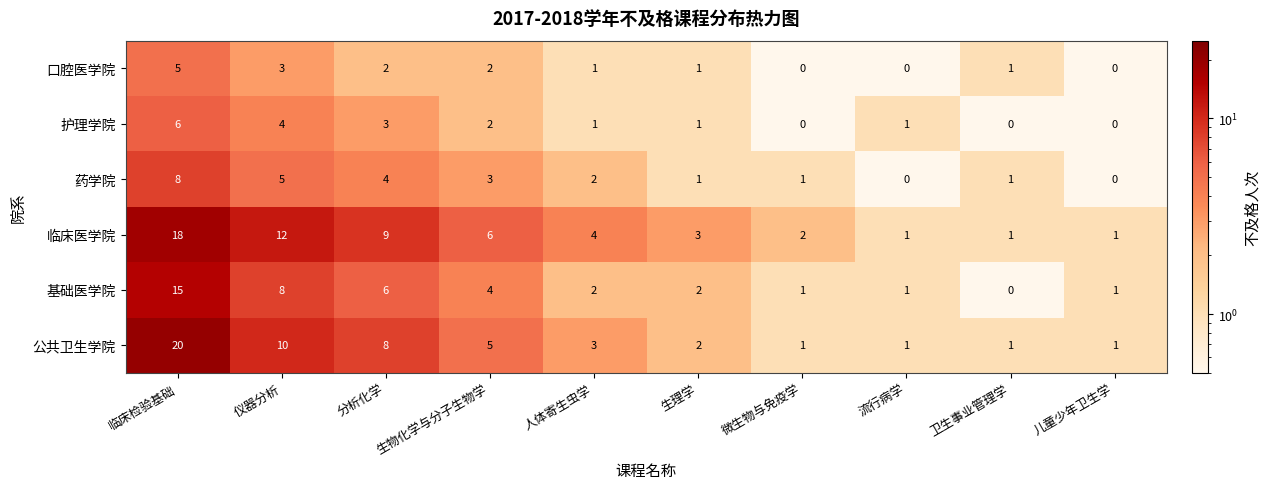

True or false: 口腔医学院 has a value of 1 at 人体寄生虫学.

True